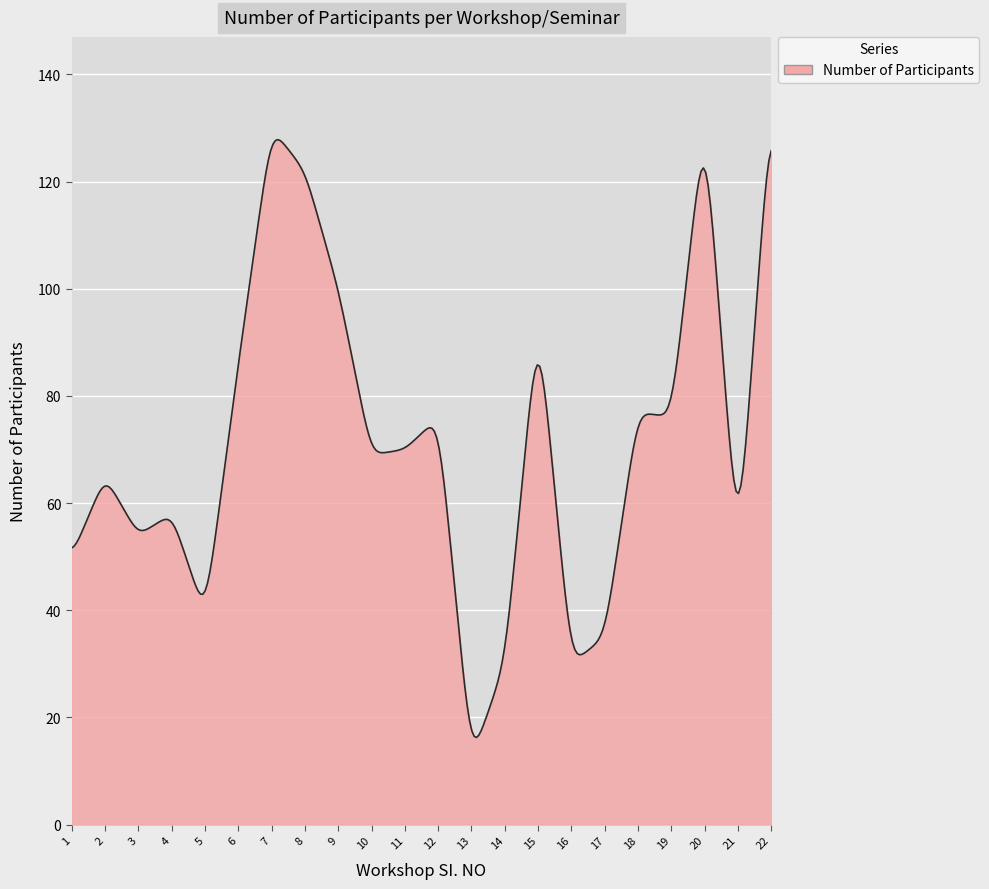

What is the greatest value displayed?

127.8